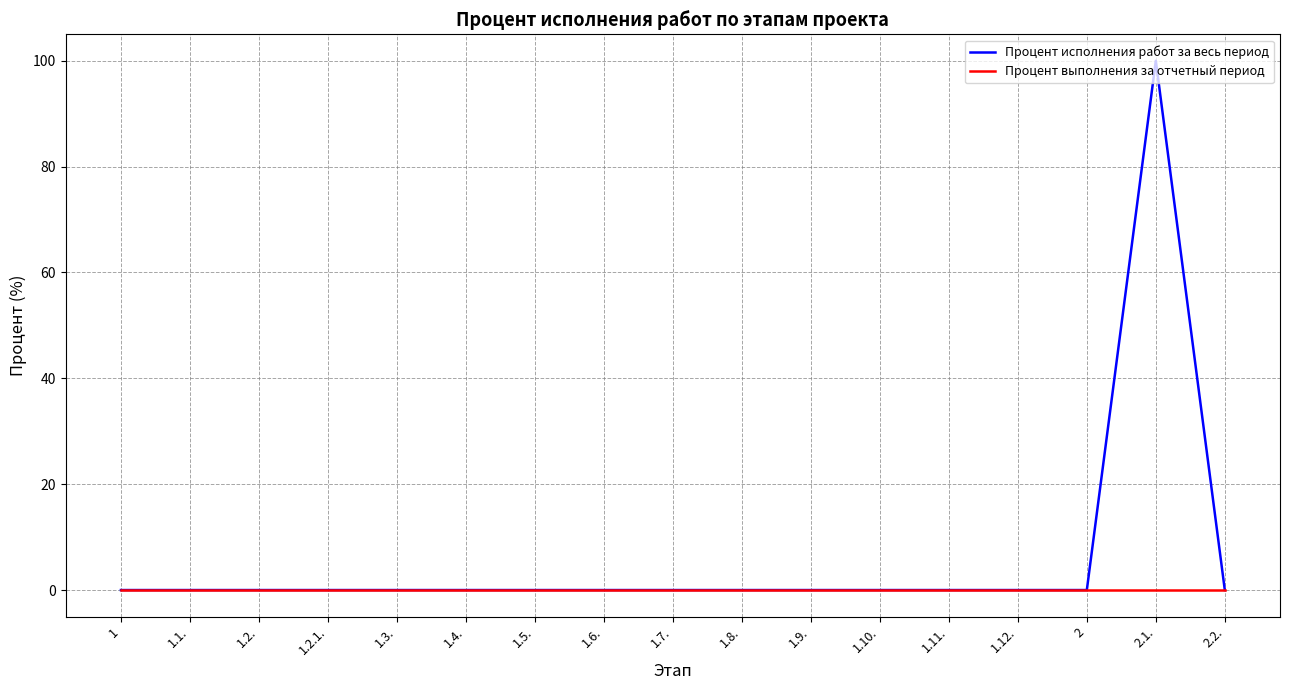

How many lines are shown in the chart?

2